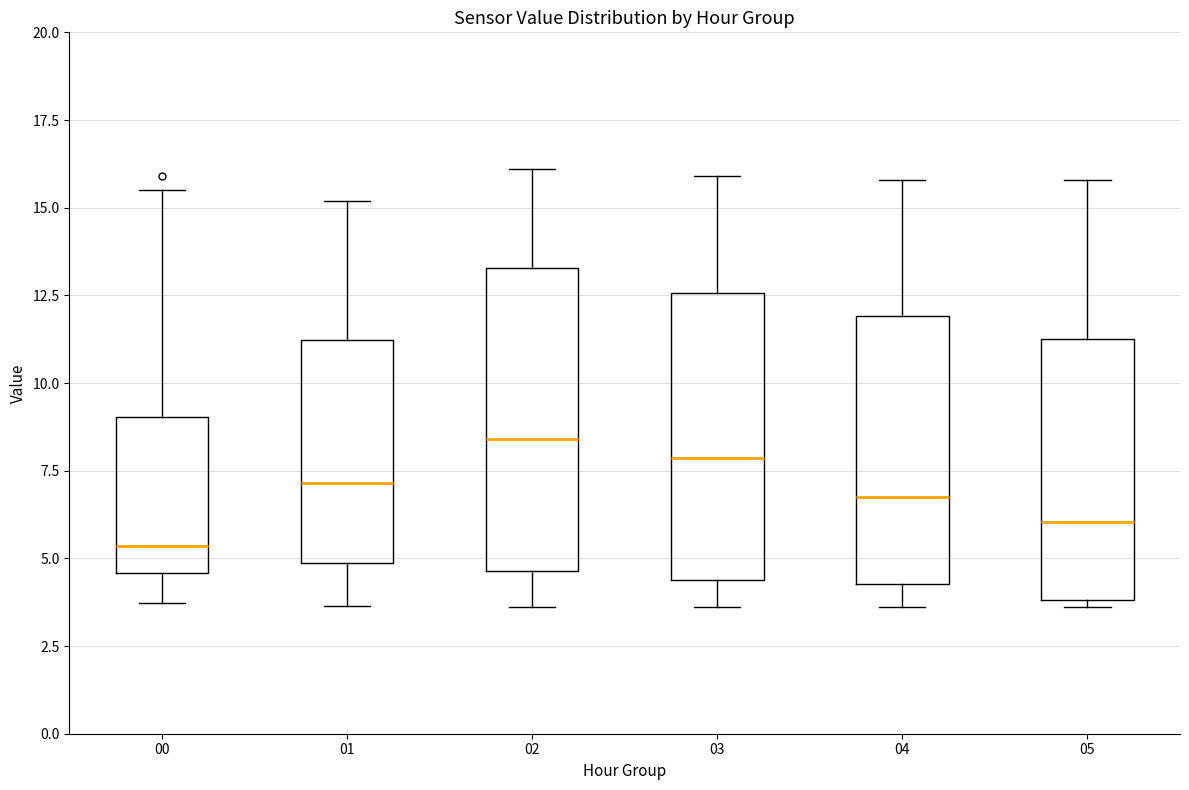

Reading left to right, read every box against the y-axis: the position of its median line, the range the box covers, and the ends of its whiskers. The values are not printed on the chart, so give them approximately, as read against the axis.

00: median 5.5, box 4.5 to 9.0, whiskers 3.5 to 15.5
01: median 7.0, box 5.0 to 11.0, whiskers 3.5 to 15.0
02: median 8.5, box 4.5 to 13.5, whiskers 3.5 to 16.0
03: median 8.0, box 4.5 to 12.5, whiskers 3.5 to 16.0
04: median 7.0, box 4.5 to 12.0, whiskers 3.5 to 16.0
05: median 6.0, box 4.0 to 11.5, whiskers 3.5 to 16.0